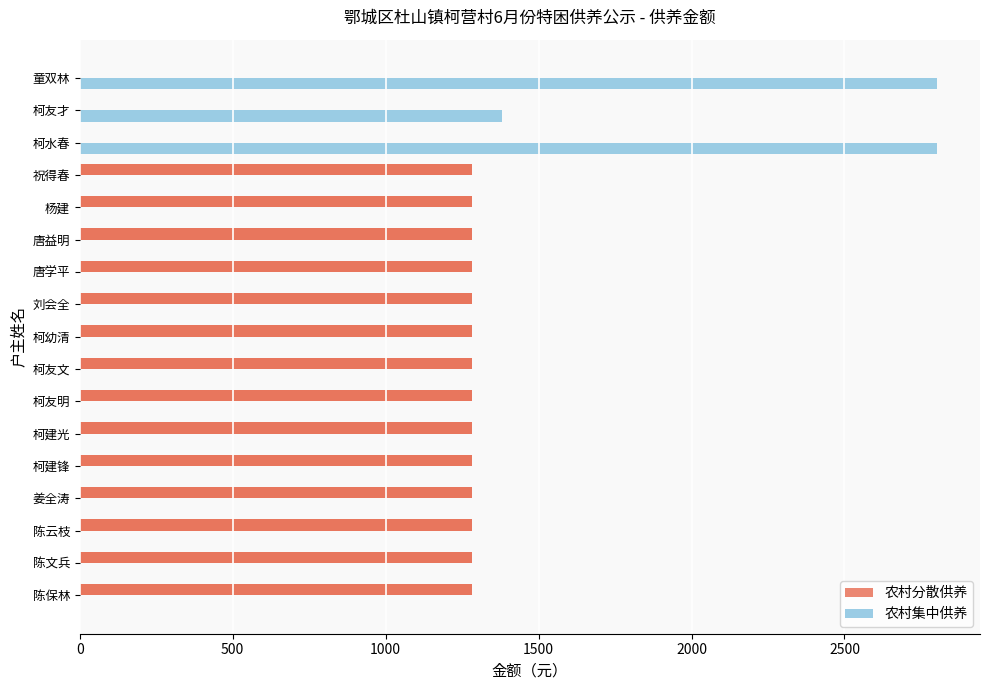

Is the value of 农村分散供养 at 柯水春 greater than the value of 农村集中供养 at 祝得春?

No